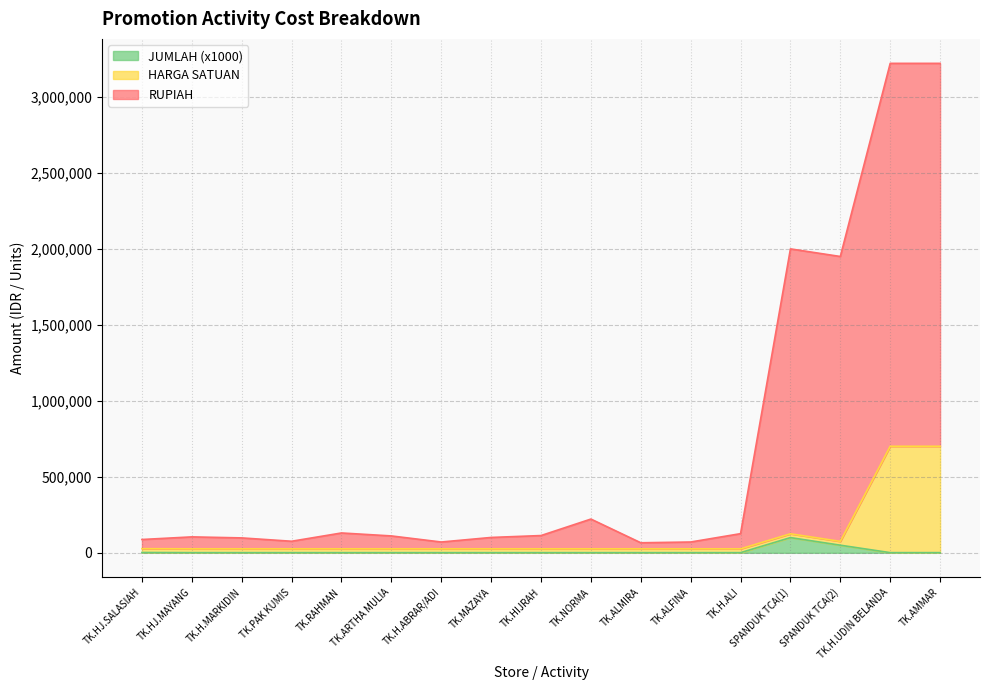

Does the chart have visible grid lines?

Yes